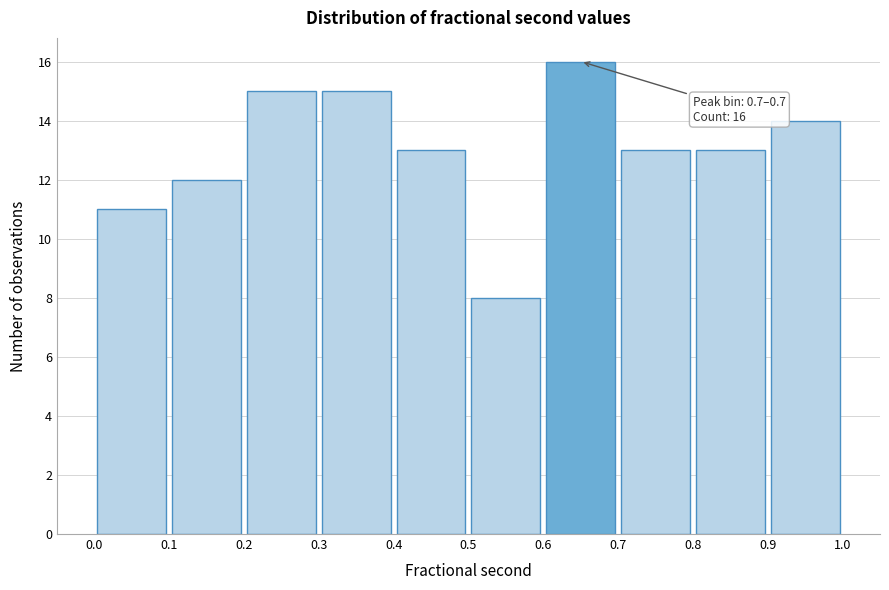

Which range on the x-axis has the tallest bar?

0.6 to 0.7